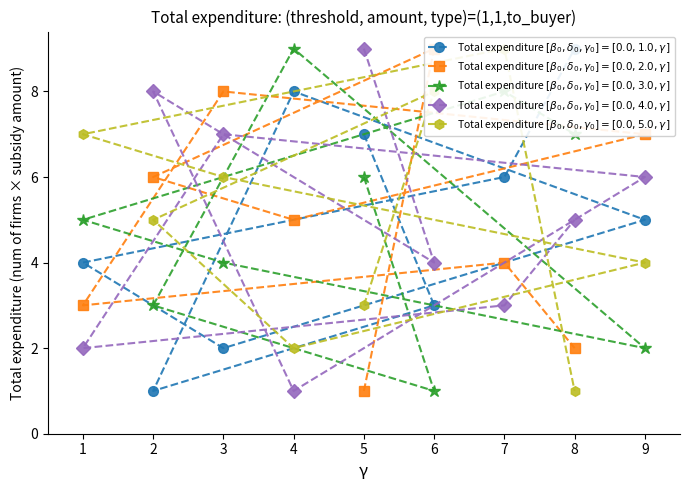

What is the difference between the Total expenditure $[\beta_0, \delta_0, \gamma_0]=[0.0, 4.0, \gamma]$ values at 3 and 6?

3